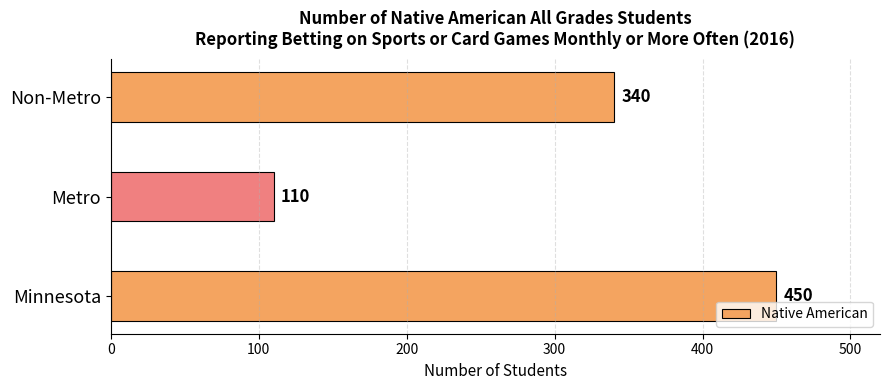

What is the change in value from Metro to Non-Metro?

+230